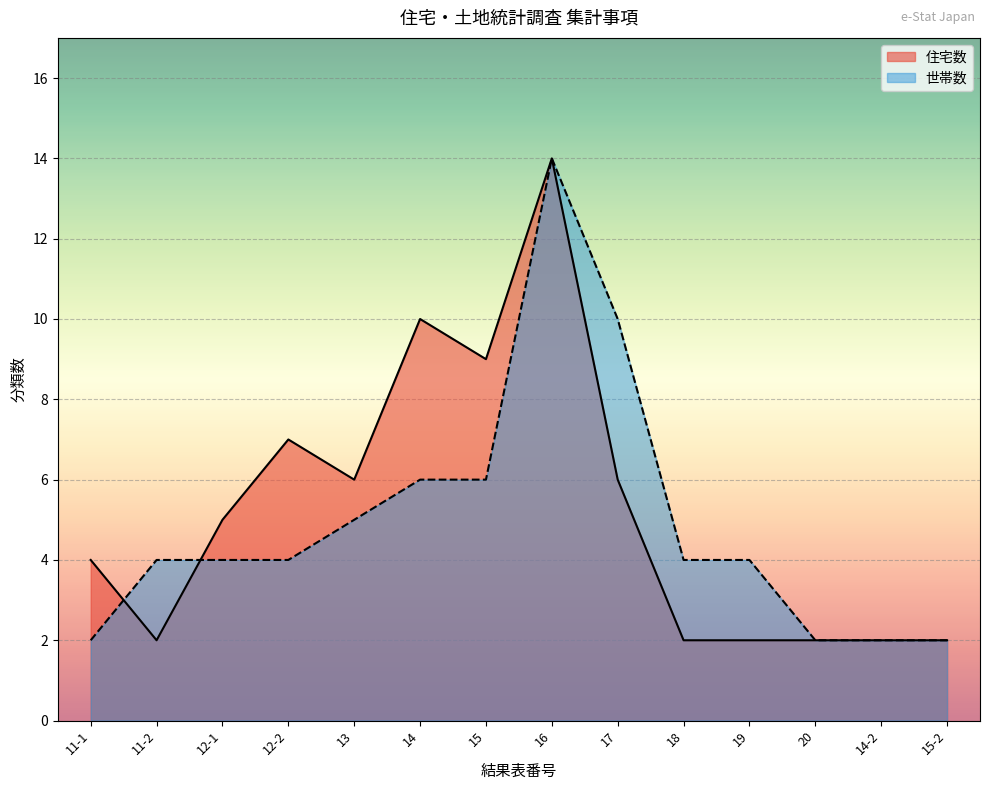

Read the 世帯数 value at 17, to the nearest 5.

10